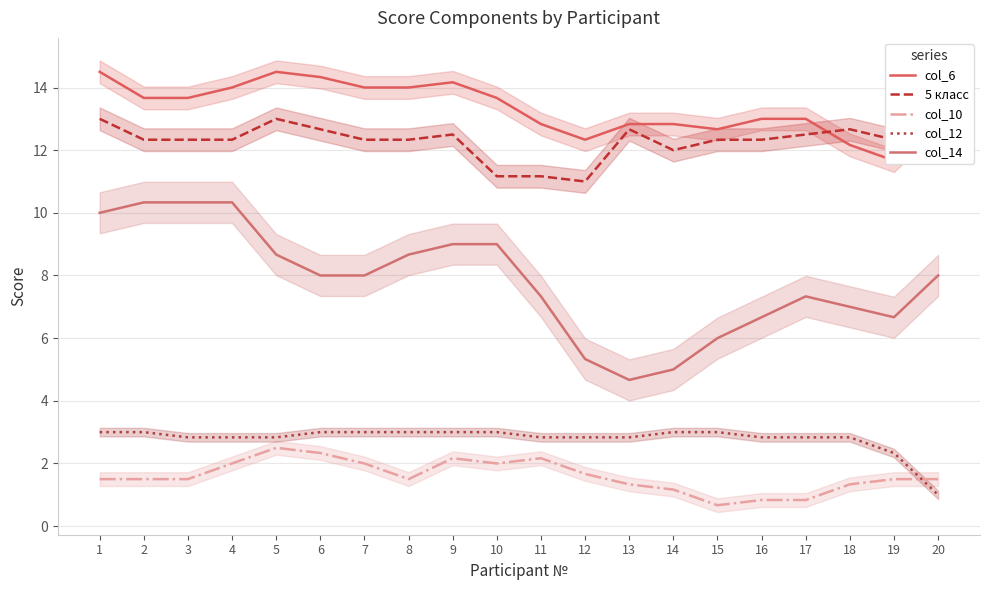

Is it true that 5 класс equals 12.7 at 13?

True